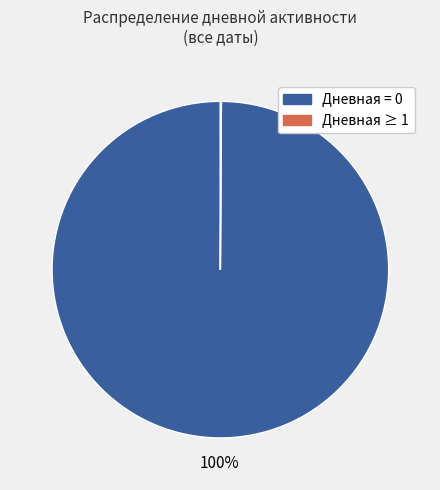

To the nearest percent, what is the average slice percentage?

50%